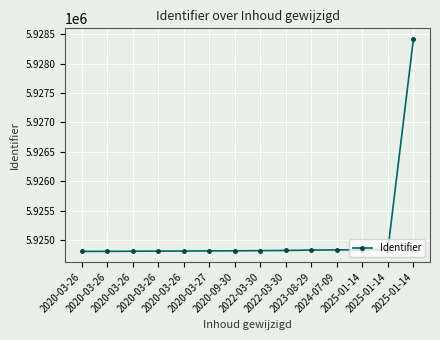

Which category has the lowest value across all series?

2020-03-26